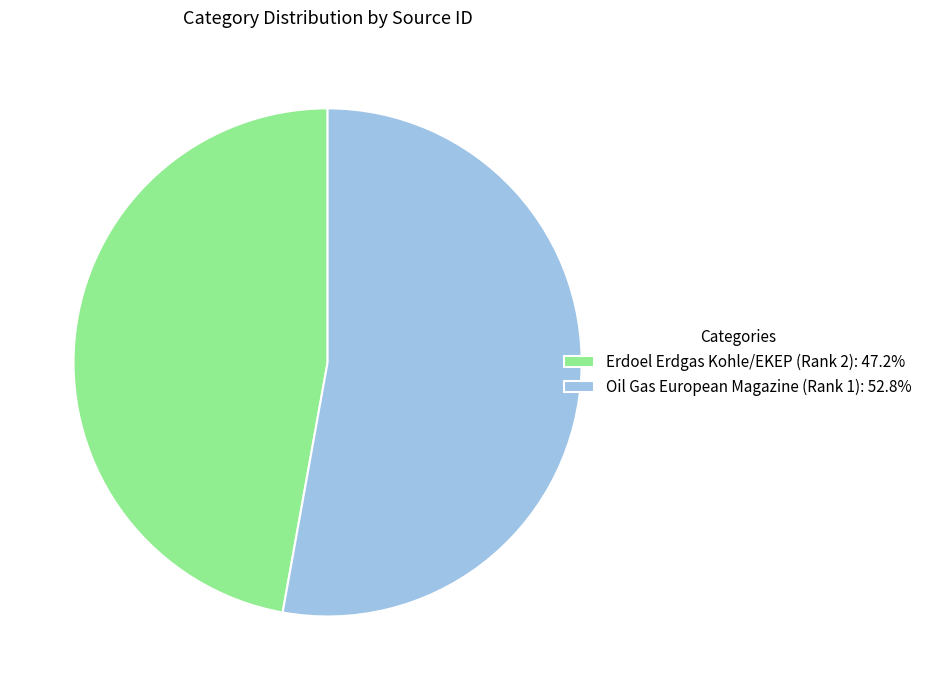

What is the ratio of the value at Erdoel Erdgas Kohle/EKEP (Rank 2): 47.2% to the value at Oil Gas European Magazine (Rank 1): 52.8%?

0.9